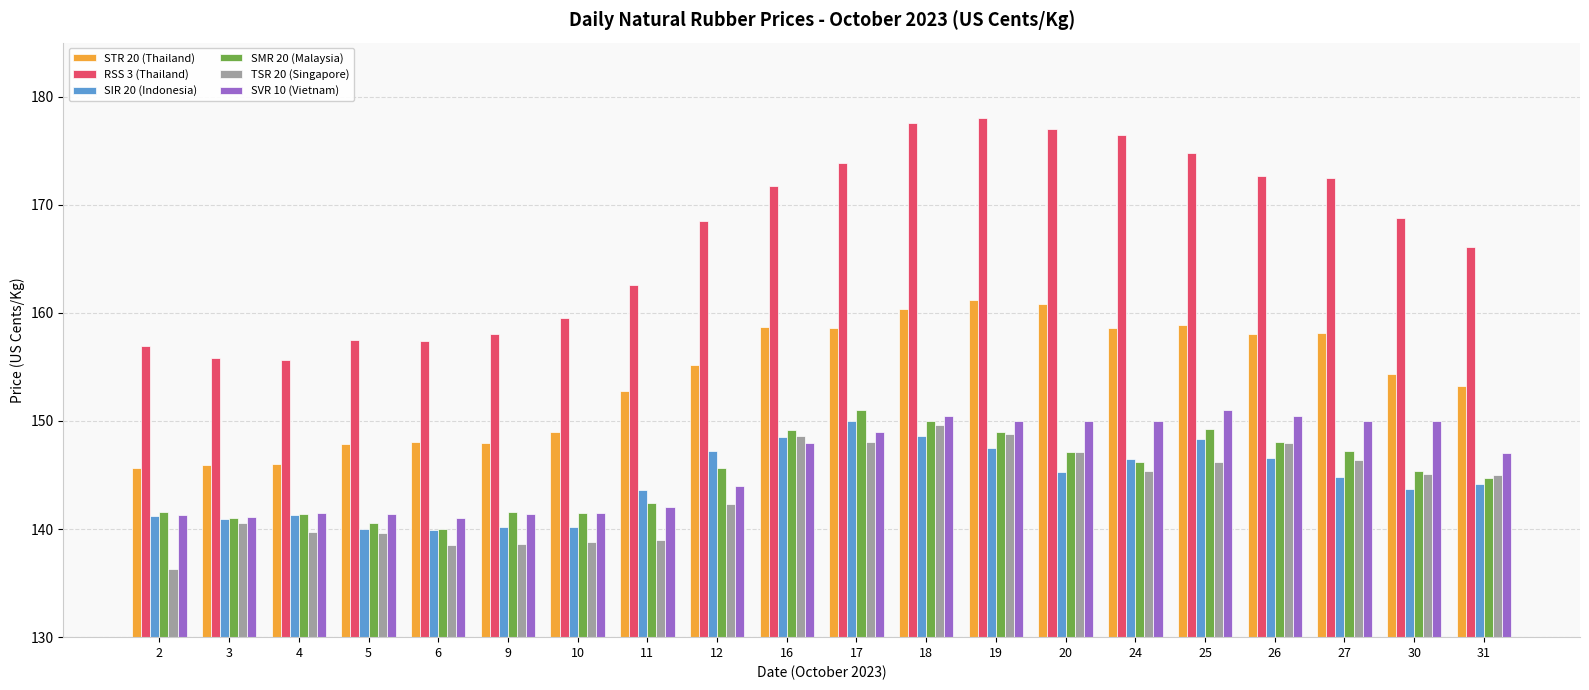

What is the difference between the maximum and minimum values in the SIR 20 (Indonesia) series?

10.1